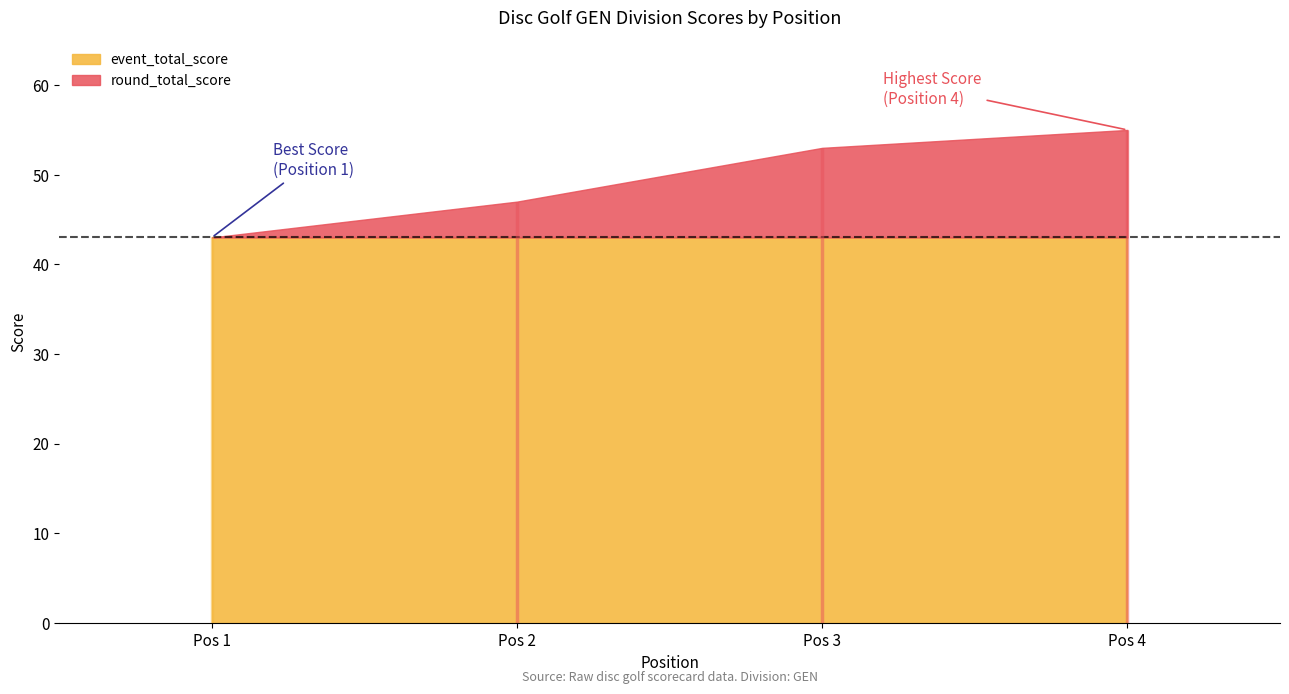

How many lines are shown in the chart?

3